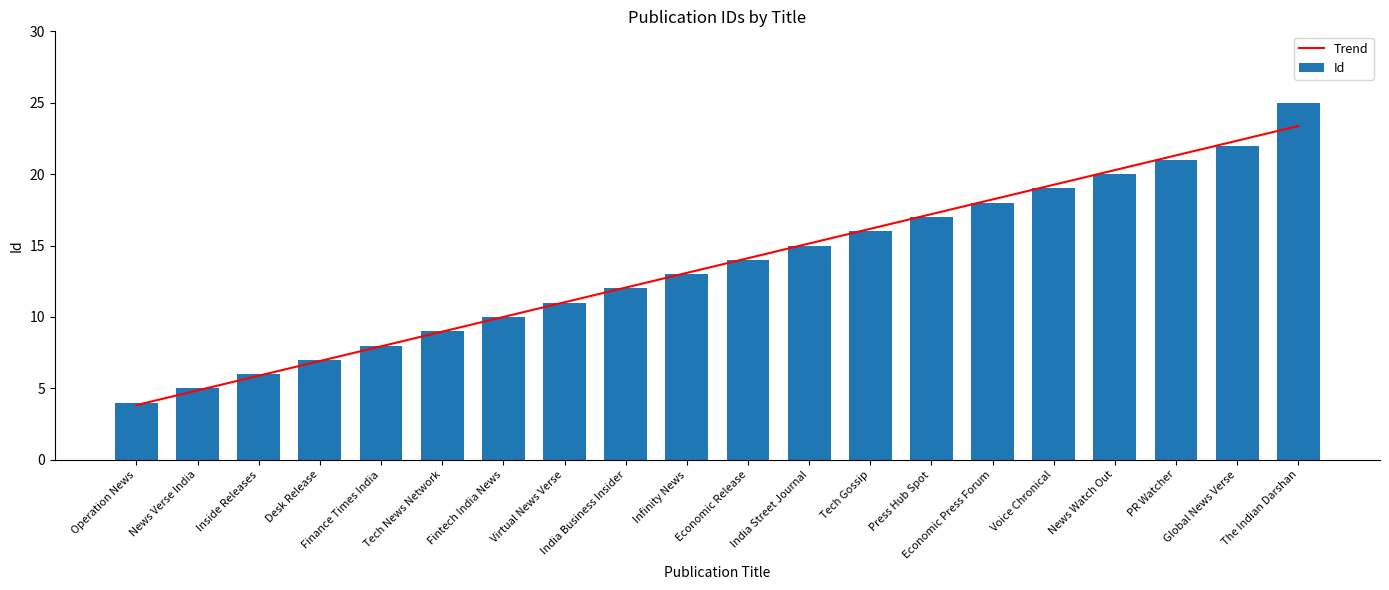

Reading left to right, list all the values displayed in this chart.

Trend: Operation News=3.8	News Verse India=4.9	Inside Releases=5.9	Desk Release=6.9	Finance Times India=7.9	Tech News Network=9.0	Fintech India News=10.0	Virtual News Verse=11.0	India Business Insider=12.1	Infinity News=13.1	Economic Release=14.1	India Street Journal=15.1	Tech Gossip=16.2	Press Hub Spot=17.2	Economic Press Forum=18.2	Voice Chronical=19.3	News Watch Out=20.3	PR Watcher=21.3	Global News Verse=22.3	The Indian Darshan=23.4
Id: Operation News=4.0	News Verse India=5.0	Inside Releases=6.0	Desk Release=7.0	Finance Times India=8.0	Tech News Network=9.0	Fintech India News=10.0	Virtual News Verse=11.0	India Business Insider=12.0	Infinity News=13.0	Economic Release=14.0	India Street Journal=15.0	Tech Gossip=16.0	Press Hub Spot=17.0	Economic Press Forum=18.0	Voice Chronical=19.0	News Watch Out=20.0	PR Watcher=21.0	Global News Verse=22.0	The Indian Darshan=25.0